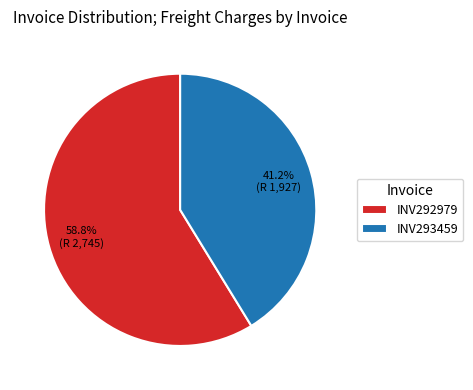

To the nearest percent, what is the difference between the largest and smallest slice percentages?

18%